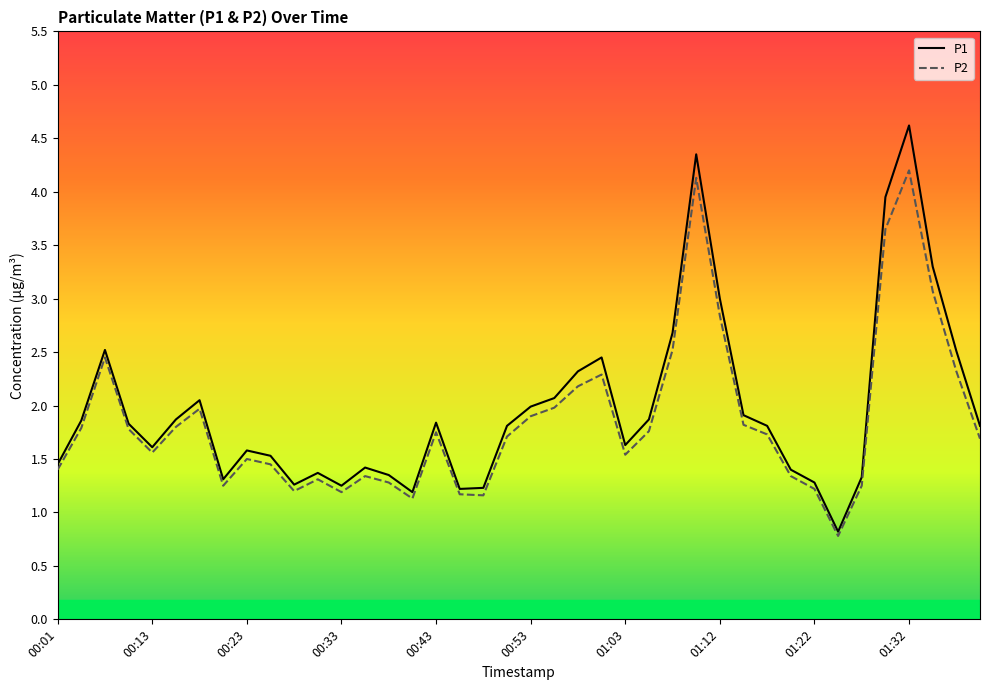

How many values in the P2 series exceed 1?

39